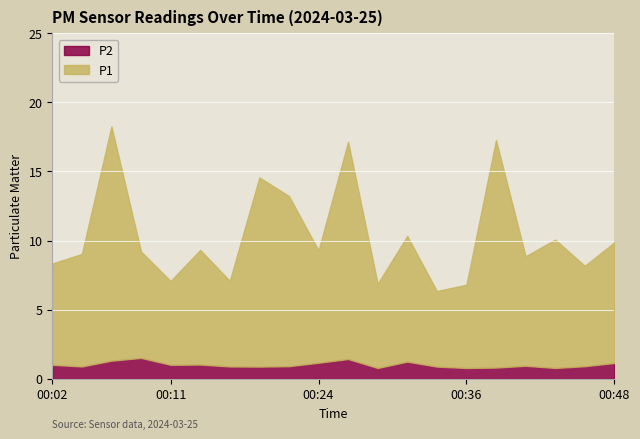

How many interior local valleys does the P1 series have?

7